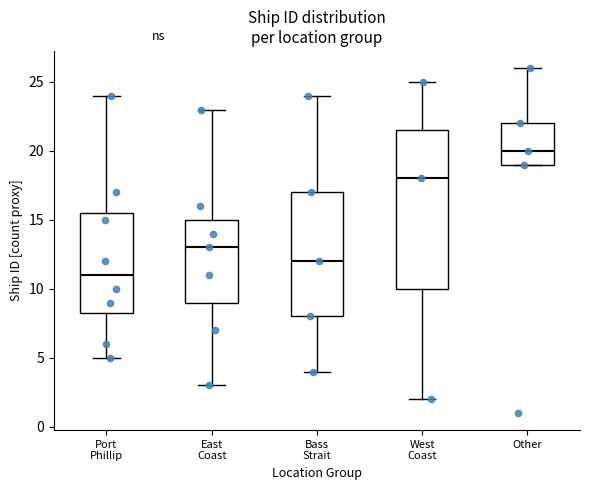

Reading left to right, transcribe this box plot: for each box, give where its median line is, the range the box spans, and where its two whiskers end, as read against the y-axis. The values are not printed on the chart, so give them approximately, as read against the axis.

Port Phillip: median 11.0, box 8.5 to 15.5, whiskers 5.0 to 24.0
East Coast: median 13.0, box 9.0 to 15.0, whiskers 3.0 to 23.0
Bass Strait: median 12.0, box 8.0 to 17.0, whiskers 4.0 to 24.0
West Coast: median 18.0, box 10.0 to 21.5, whiskers 2.0 to 25.0
Other: median 20.0, box 19.0 to 22.0, whiskers 19.0 to 26.0